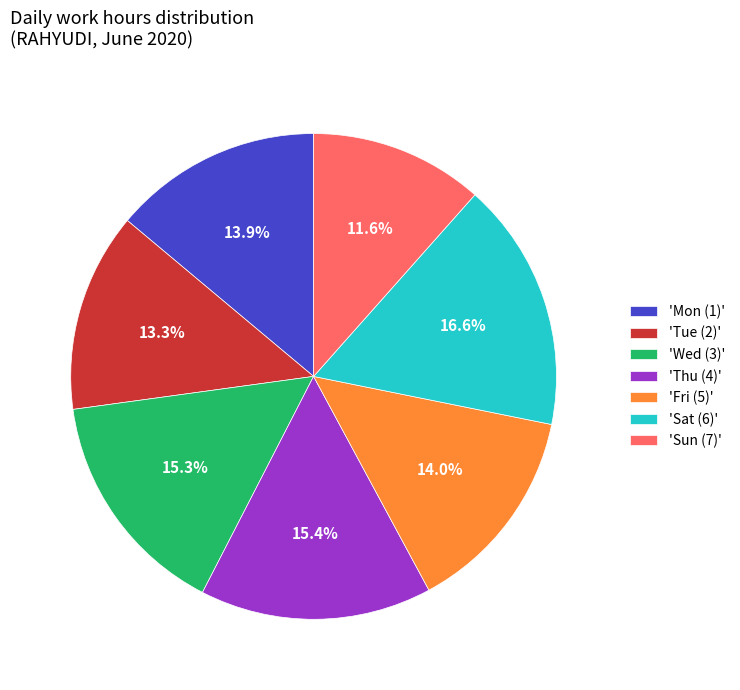

Do 'Sun (7)' and 'Wed (3)' together represent more than half of the pie?

No